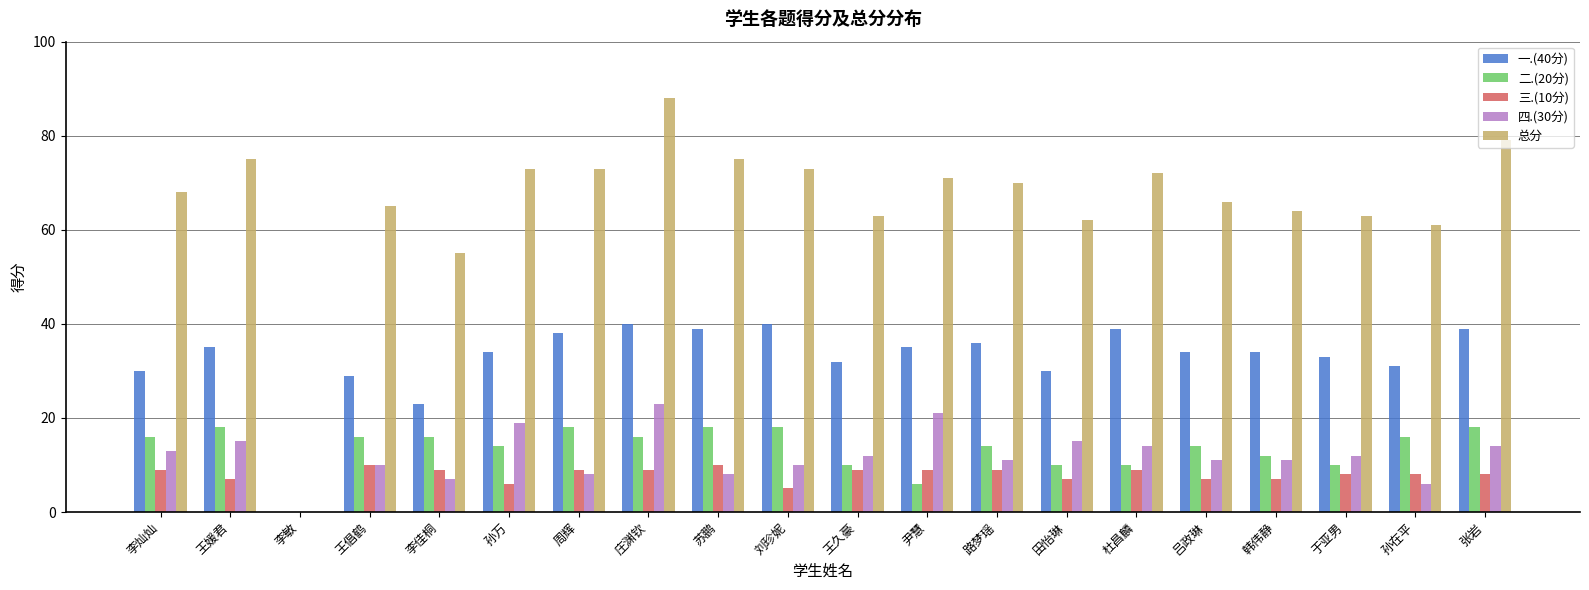

Is it true that 三.(10分) equals 2 at 韩伟静?

False